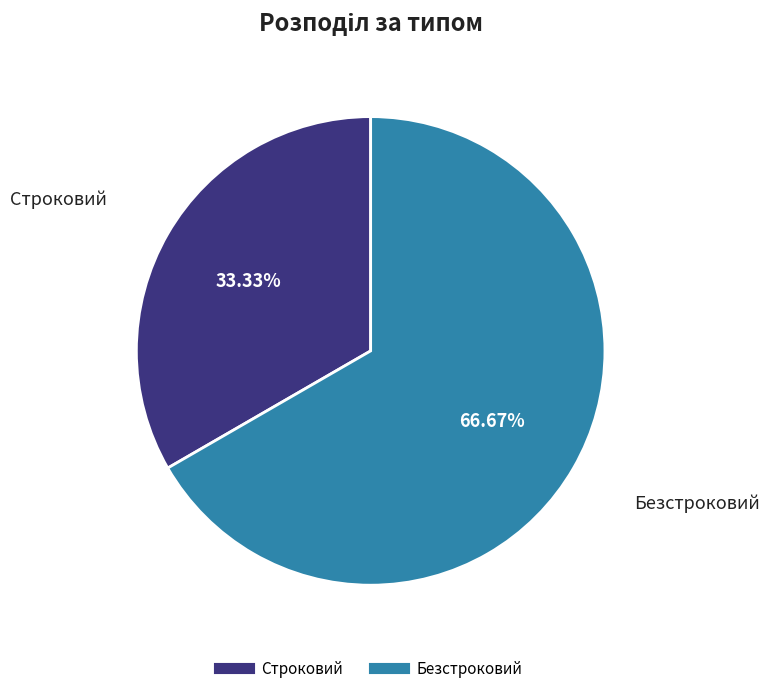

Which slice is the smallest?

Строковий